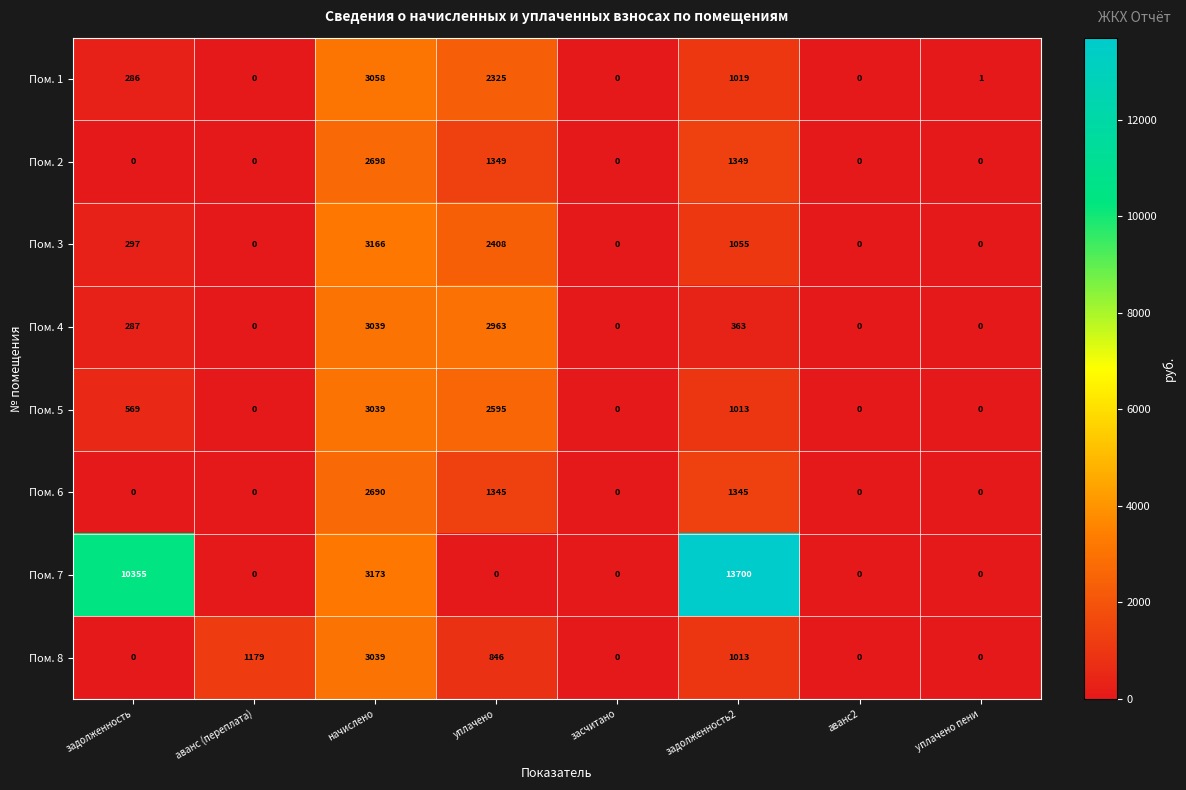

The Пом. 1 series shows 0 at аванс2. True or false?

True